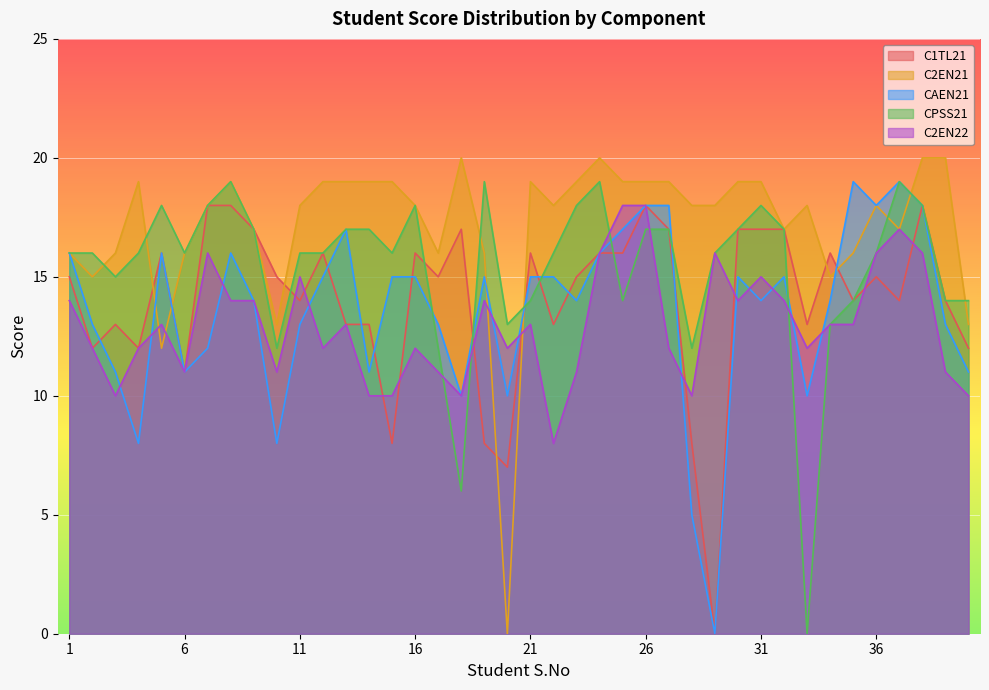

Reading left to right, transcribe all the data shown in this chart.

C1TL21: 1=15	2=12	3=13	4=12	5=16	6=11	7=18	8=18	9=17	10=15	11=14	12=16	13=13	14=13	15=8	16=16	17=15	18=17	19=8	20=7	21=16	22=13	23=15	24=16	25=16	26=18	27=17	28=8	29=0	30=17	31=17	32=17	33=13	34=16	35=14	36=15	37=14	38=18	39=14	40=12
C2EN21: 1=16	2=15	3=16	4=19	5=12	6=16	7=18	8=19	9=17	10=13	11=18	12=19	13=19	14=19	15=19	16=18	17=16	18=20	19=16	20=0	21=19	22=18	23=19	24=20	25=19	26=19	27=19	28=18	29=18	30=19	31=19	32=17	33=18	34=15	35=16	36=18	37=17	38=20	39=20	40=13
CAEN21: 1=16	2=13	3=11	4=8	5=16	6=11	7=12	8=16	9=14	10=8	11=13	12=15	13=17	14=11	15=15	16=15	17=13	18=10	19=15	20=10	21=15	22=15	23=14	24=16	25=17	26=18	27=18	28=5	29=0	30=15	31=14	32=15	33=10	34=14	35=19	36=18	37=19	38=18	39=13	40=11
CPSS21: 1=16	2=16	3=15	4=16	5=18	6=16	7=18	8=19	9=17	10=12	11=16	12=16	13=17	14=17	15=16	16=18	17=12	18=6	19=19	20=13	21=14	22=16	23=18	24=19	25=14	26=17	27=17	28=12	29=16	30=17	31=18	32=17	33=0	34=13	35=14	36=16	37=19	38=18	39=14	40=14
C2EN22: 1=14	2=12	3=10	4=12	5=13	6=11	7=16	8=14	9=14	10=11	11=15	12=12	13=13	14=10	15=10	16=12	17=11	18=10	19=14	20=12	21=13	22=8	23=11	24=16	25=18	26=18	27=12	28=10	29=16	30=14	31=15	32=14	33=12	34=13	35=13	36=16	37=17	38=16	39=11	40=10